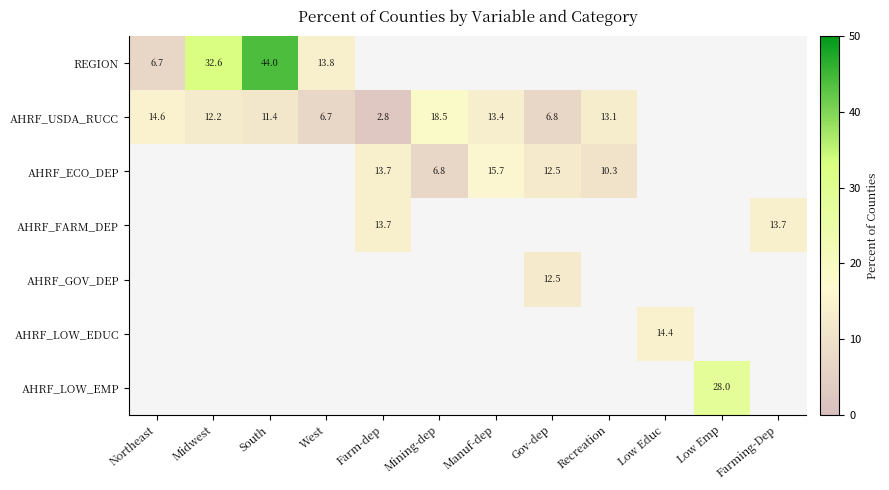

The AHRF_USDA_RUCC series shows 19.3 at Recreation. True or false?

False